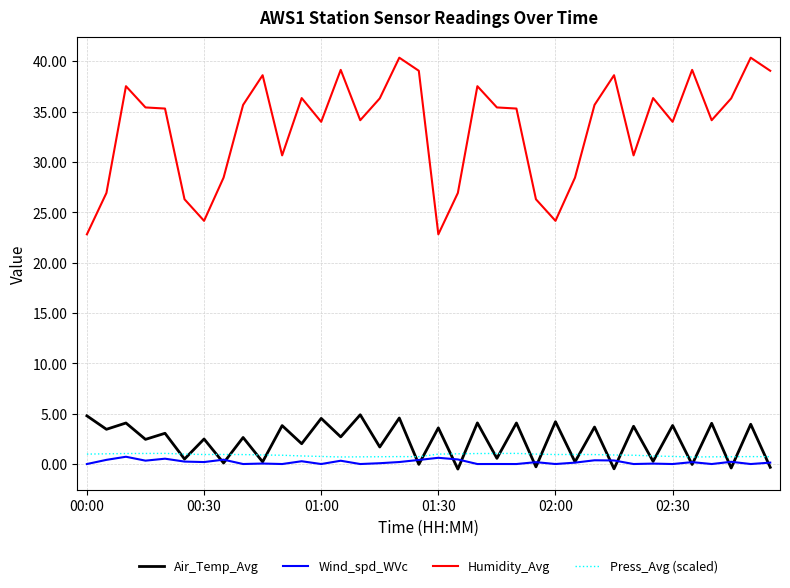

How many lines are shown in the chart?

4